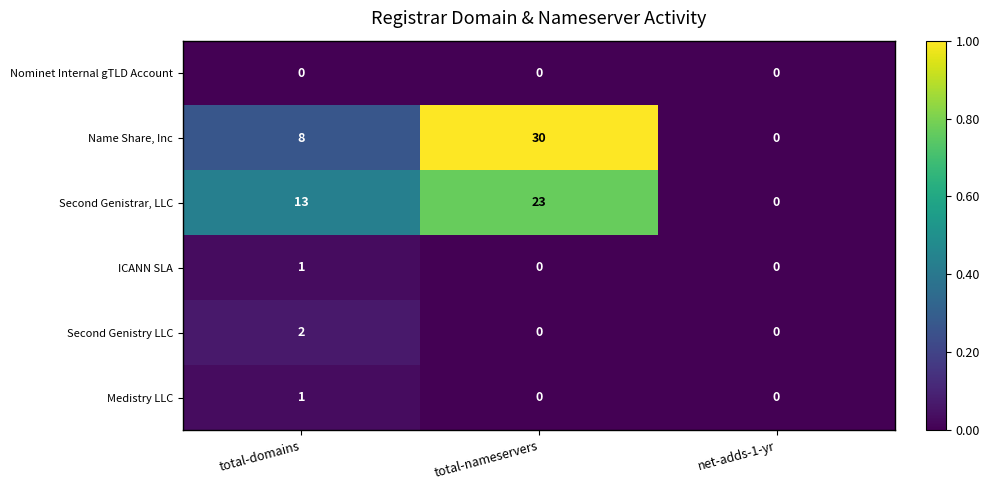

Between total-domains and net-adds-1-yr, which series saw the biggest shift?

Second Genistrar, LLC